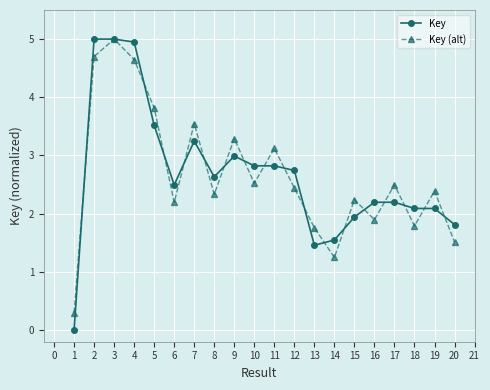

Which series ends up on top after the final intersection of Key (alt) and Key?

Key